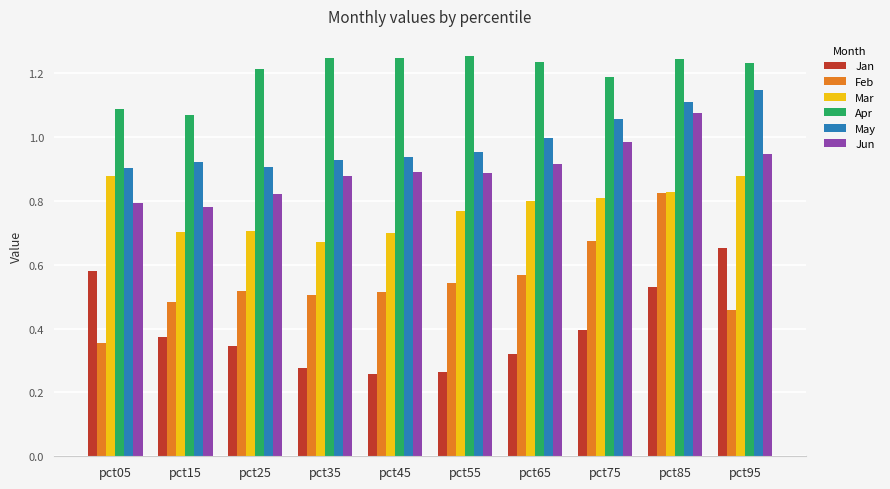

Does the chart contain any negative values?

No